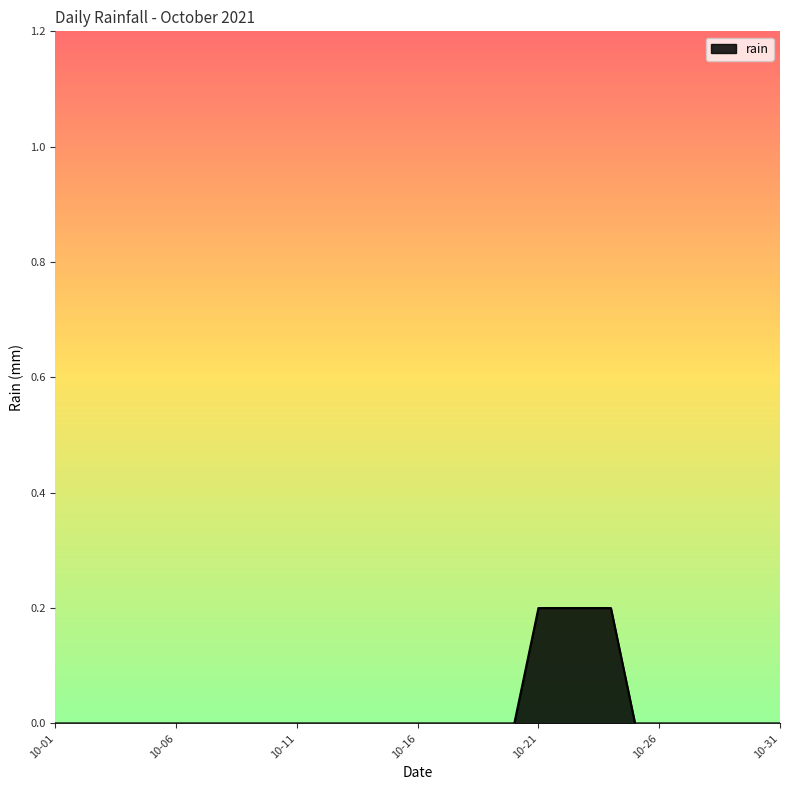

What is the maximum value shown in the chart?

0.2